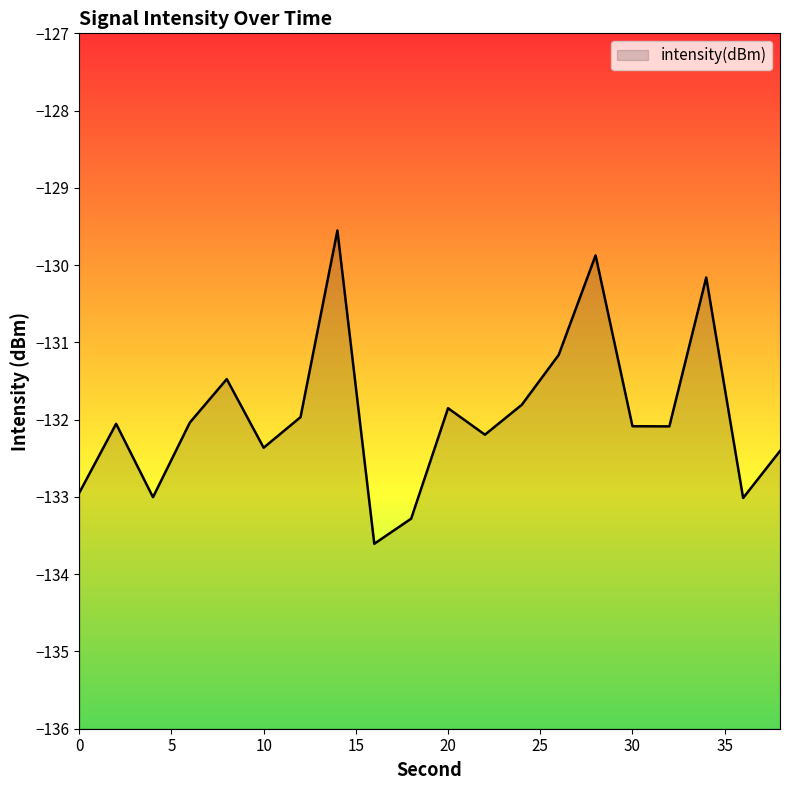

What is the change in value from 4 to 16?

-0.6